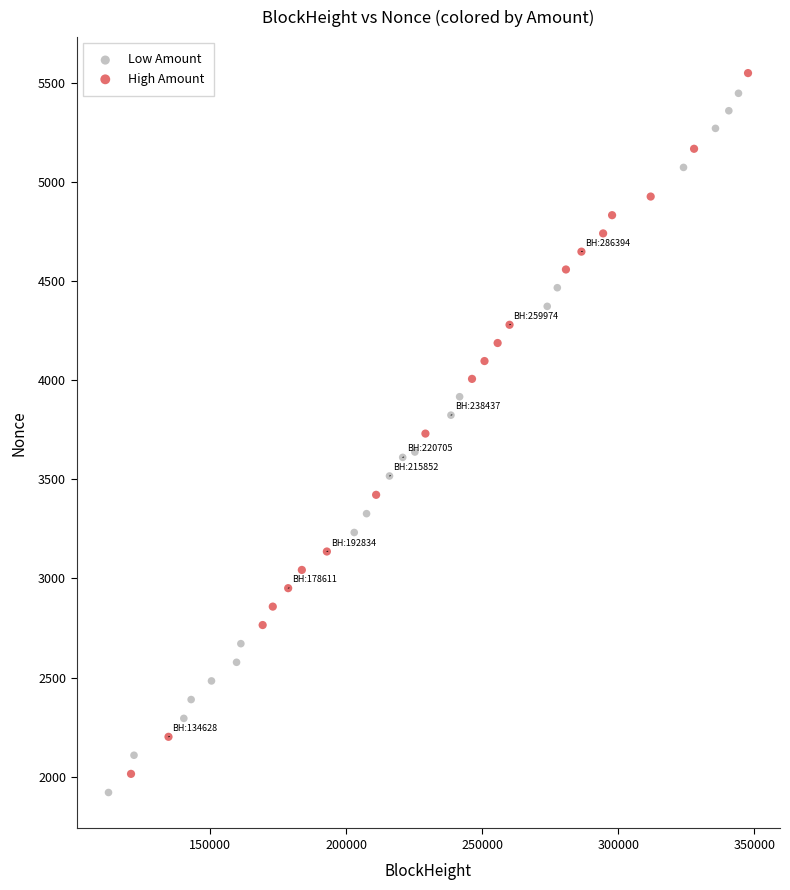

Which series reaches the maximum Y coordinate?

High Amount